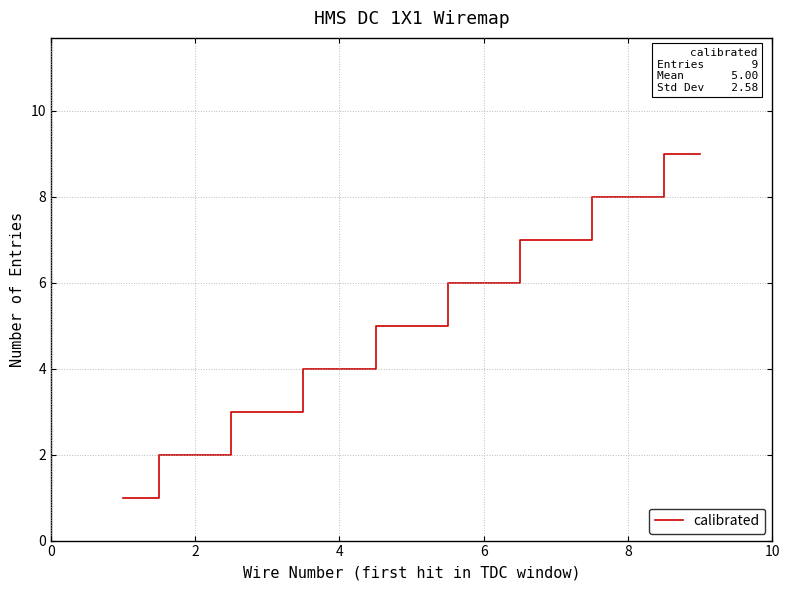

What is the difference between the maximum and minimum values?

8